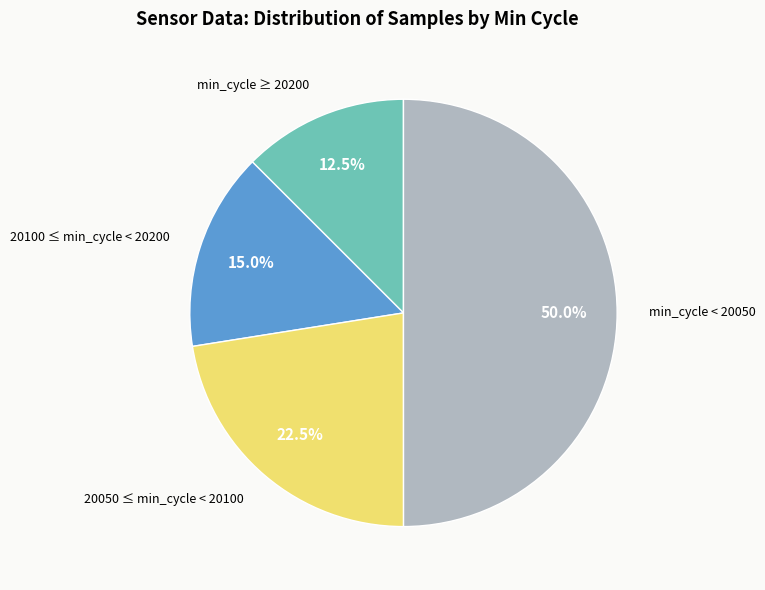

What is the total percentage of 20100 ≤ min_cycle < 20200 and min_cycle ≥ 20200?

27.5%